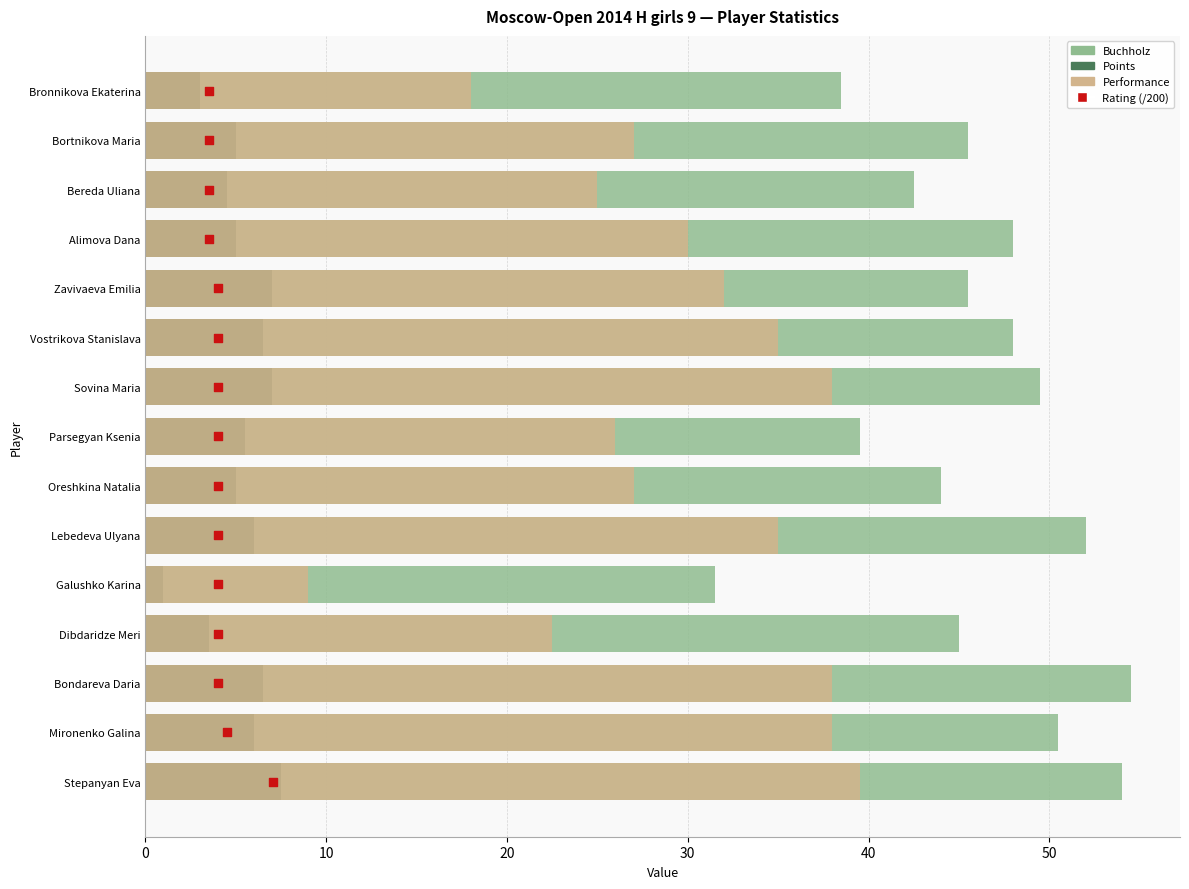

Which series reaches the maximum Y coordinate?

Buchholz